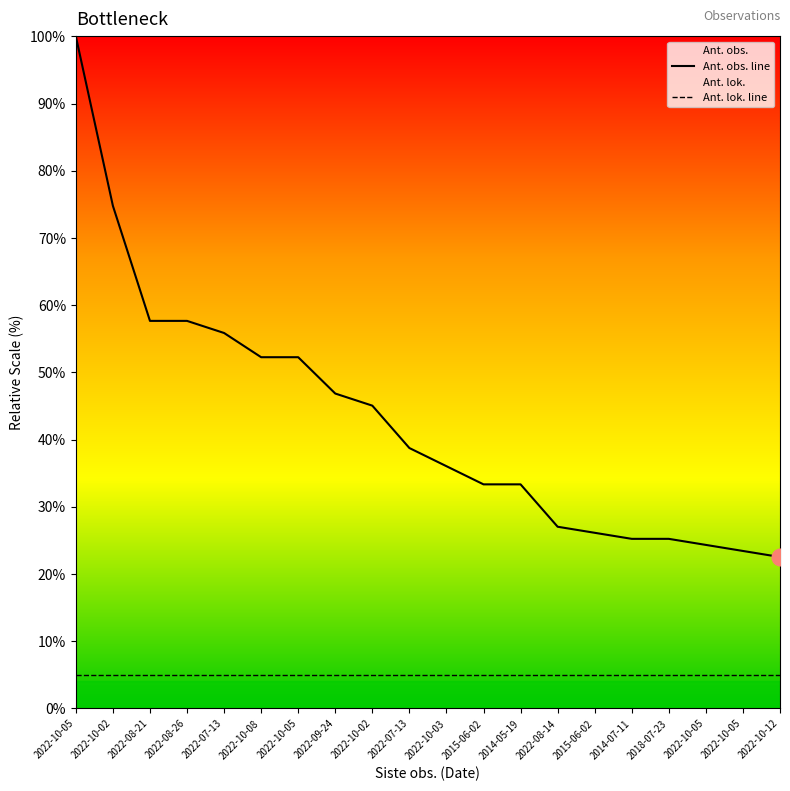

Is the value of Ant. lok. line at 2022-08-14 greater than the value of Ant. obs. line at 2022-07-13?

No